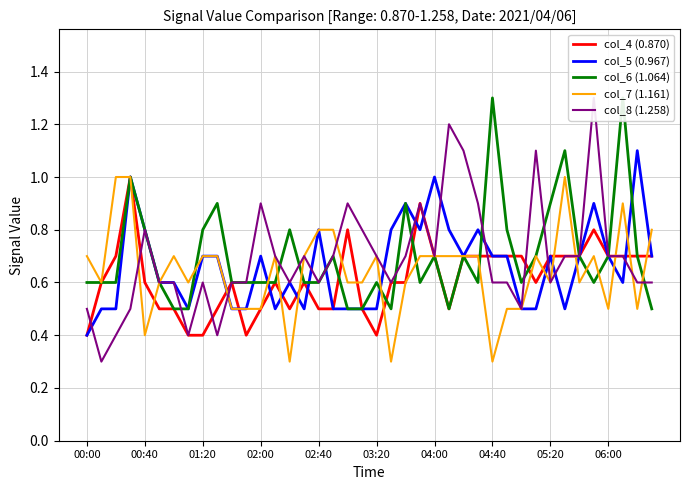

At which label does col_5 (0.967) reach its minimum?

00:00